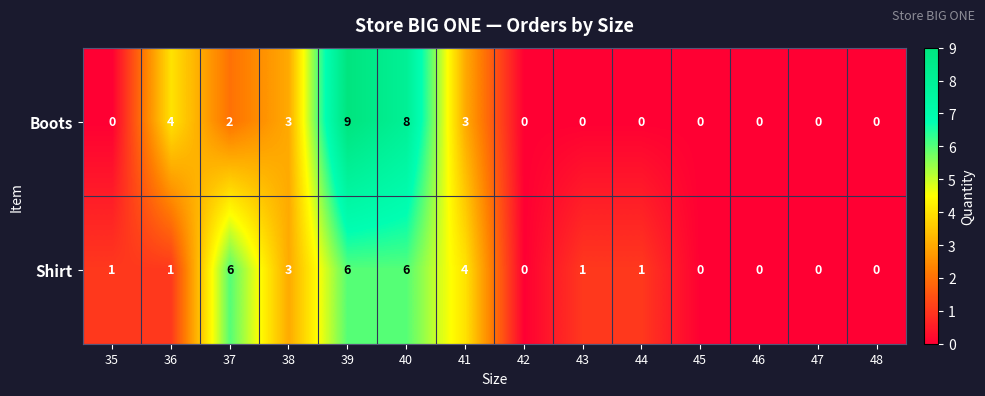

At which category is the sum across all series the highest?

39